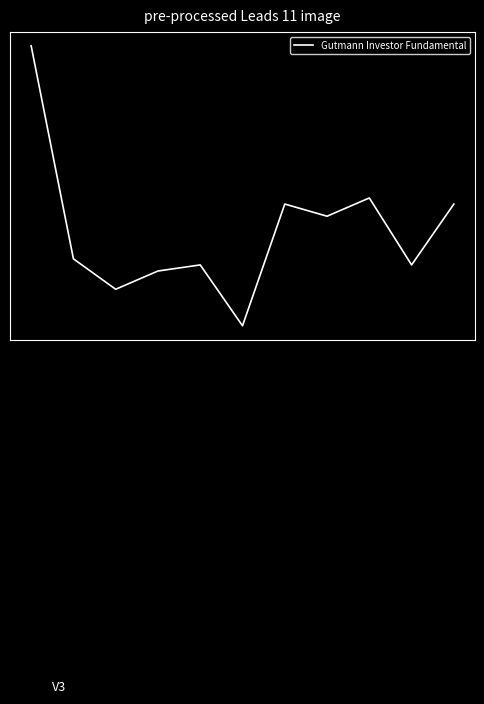

Is this an area chart (filled region under the line)?

No